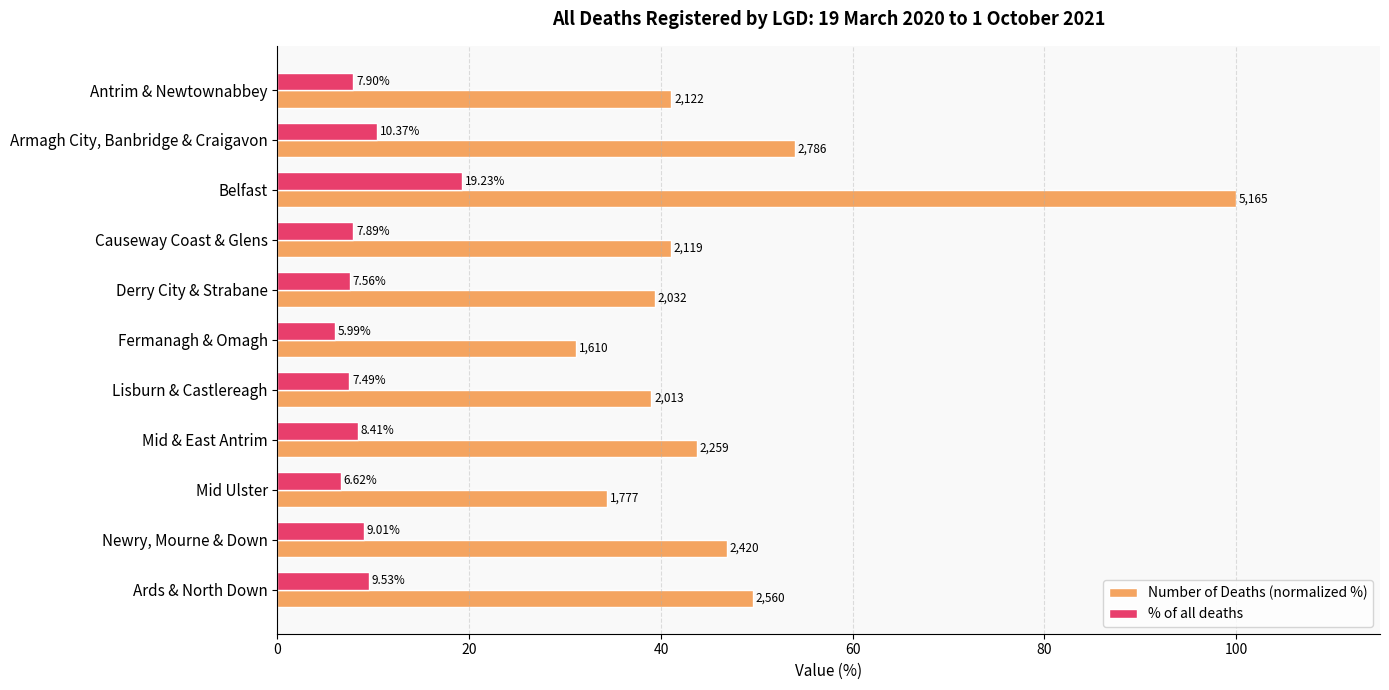

Rank the series by their maximum value, from lowest to highest.

% of all deaths, Number of Deaths (normalized %)